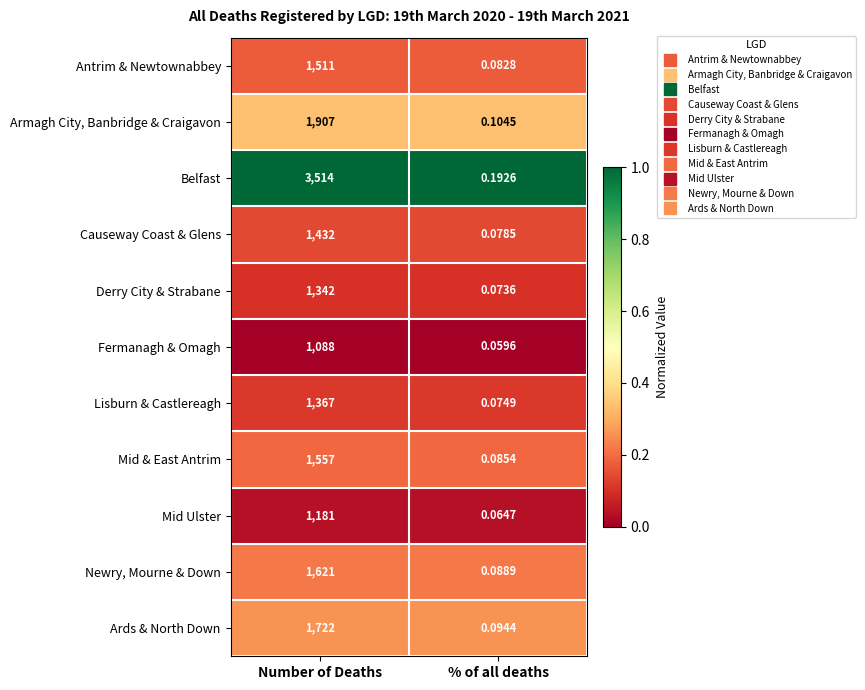

Between Number of Deaths and % of all deaths, which series saw the biggest shift?

Belfast